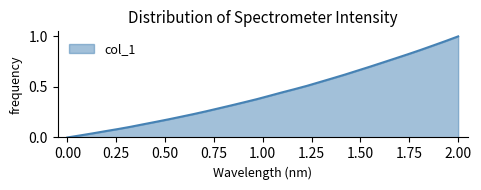

What is the difference between the maximum and second lowest values?

1.0